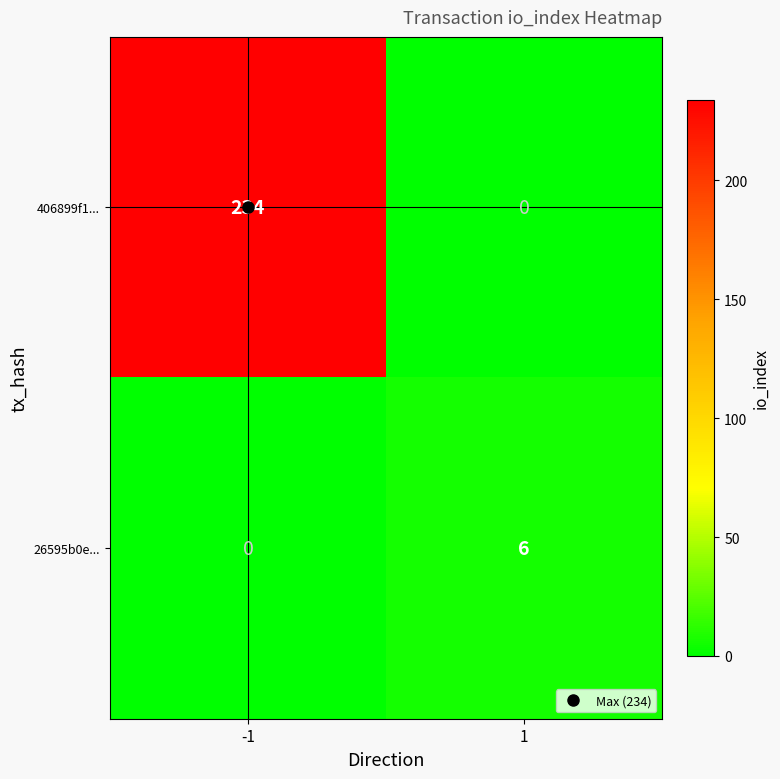

Which series has the largest range (max minus min)?

406899f1...